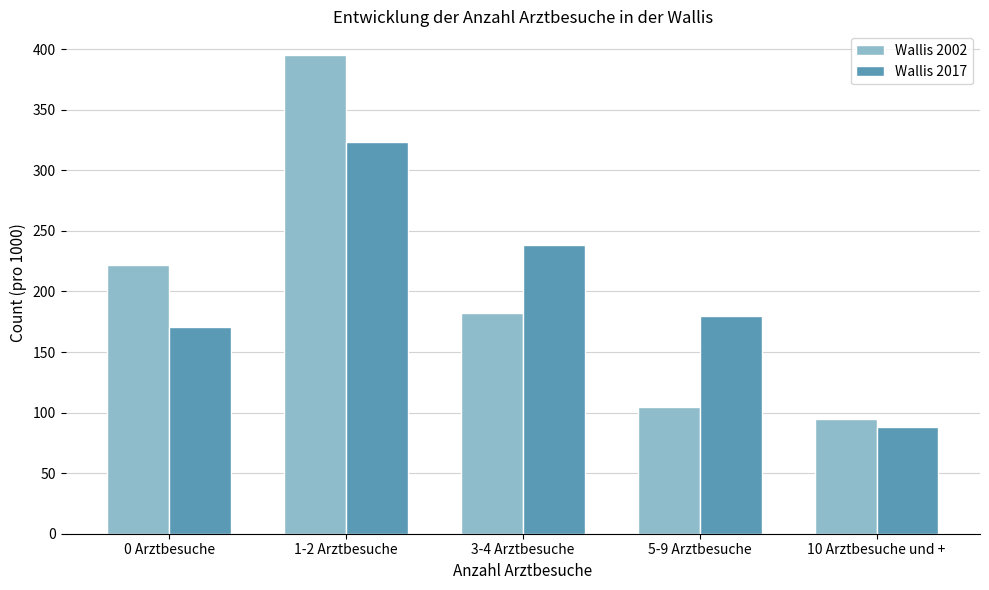

Reading left to right, what are all the values shown in this chart?

Wallis 2002: 222	395	182	105	95
Wallis 2017: 171	323	238	180	88